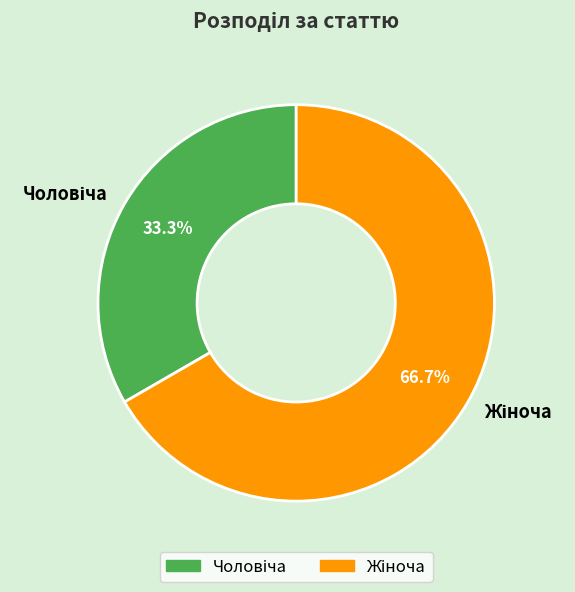

Does any single category account for the majority?

Yes